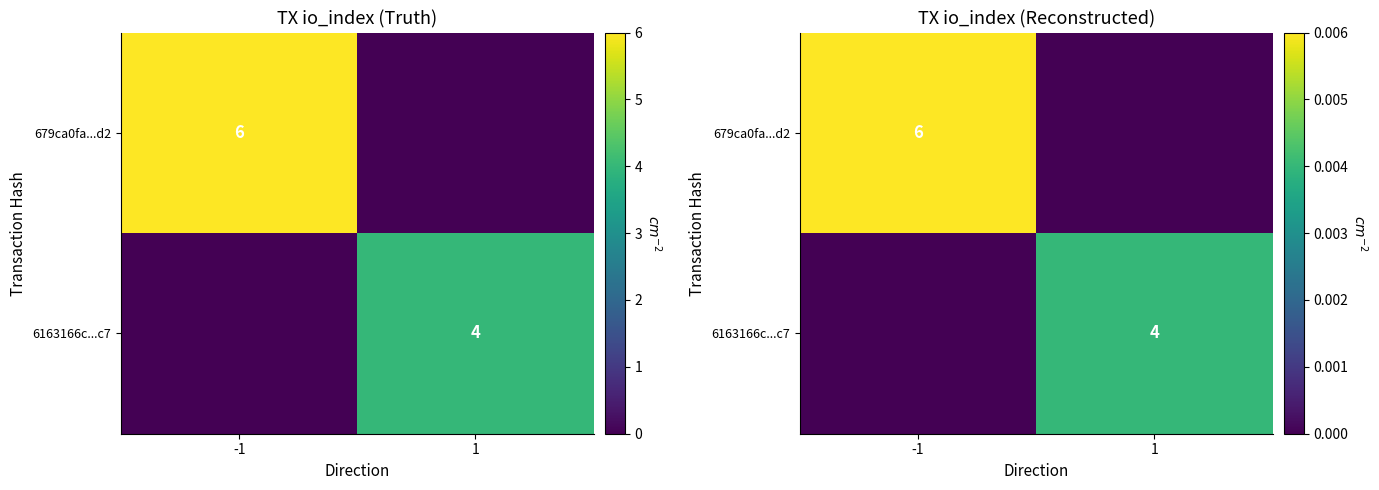

Between -1 and 1, which series saw the biggest shift?

679ca0fa...d2